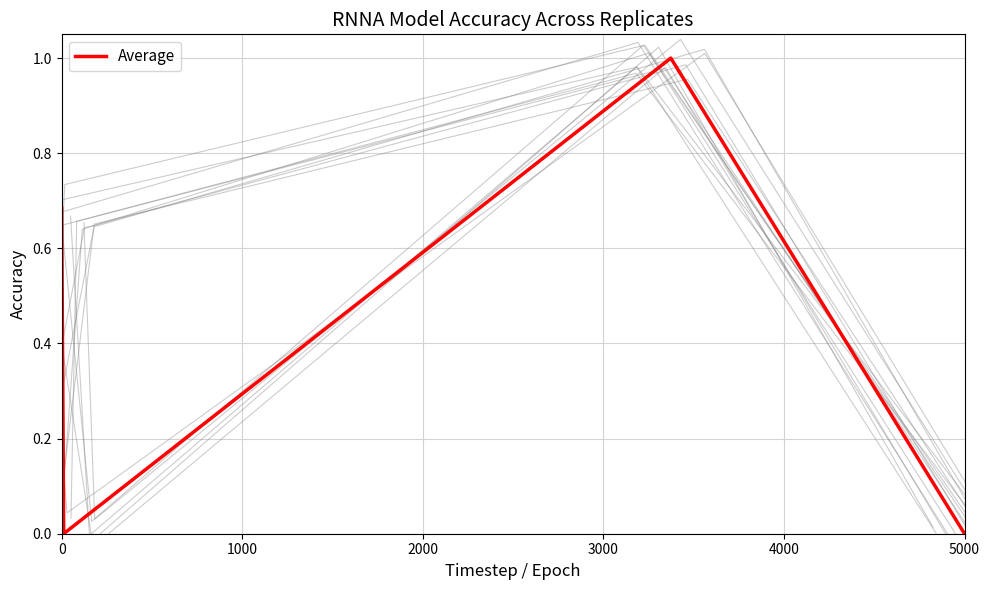

What is the average value?

0.4